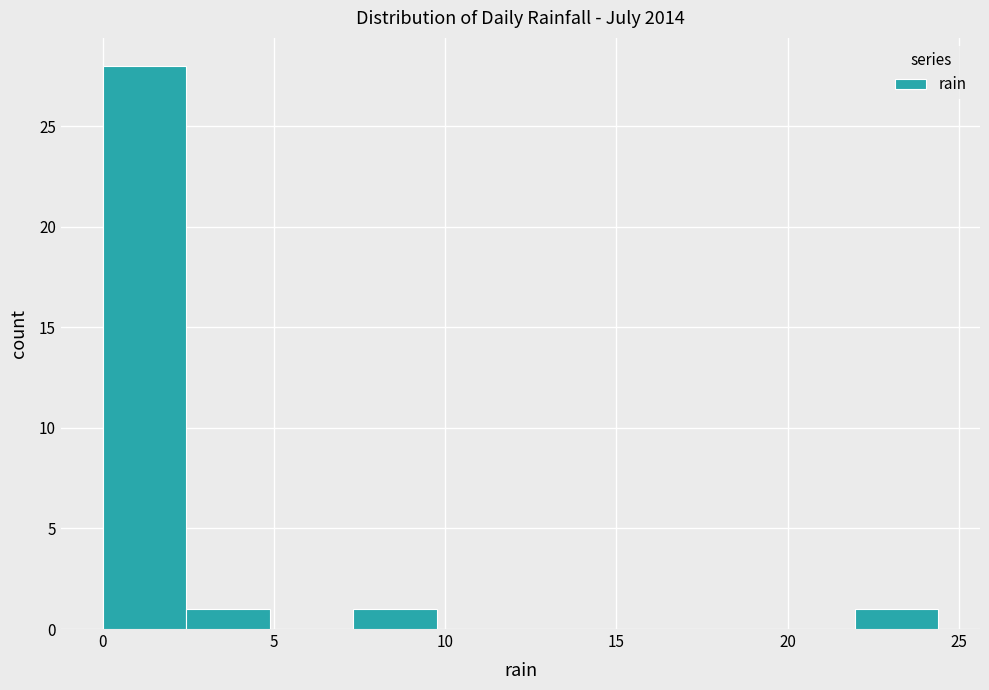

Reading left to right, list every bar in this chart as the range it spans on the x-axis followed by its height. Neither the bar edges nor the heights are printed on the chart, so give them approximately, as read against the axes.

0.0 to 2.5: 28
2.5 to 5.0: 1
5.0 to 7.5: 0
7.5 to 10.0: 1
10.0 to 12.0: 0
12.0 to 14.5: 0
14.5 to 17.0: 0
17.0 to 19.5: 0
19.5 to 22.0: 0
22.0 to 24.5: 1